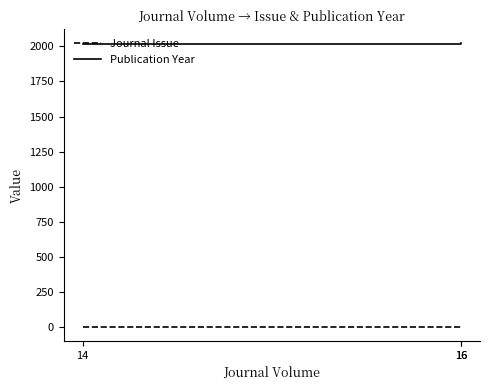

Between 16 and 14, which is larger?

16